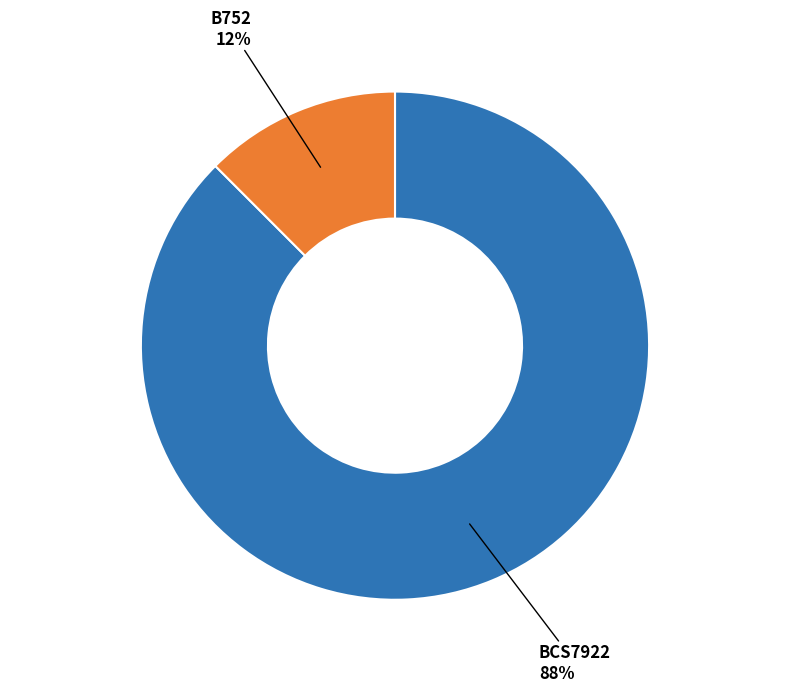

To the nearest percent, what is the average slice percentage?

50%